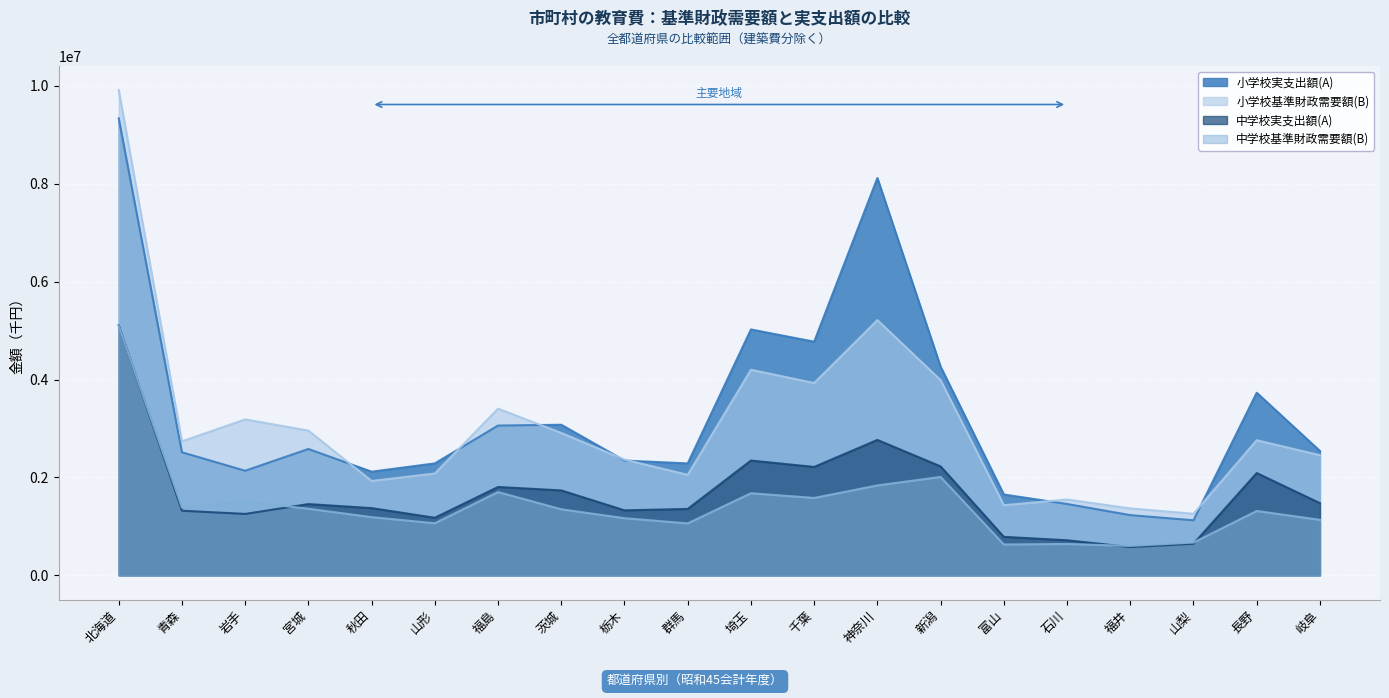

At which label is 中学校実支出額(A) closest to 2841584?

神奈川